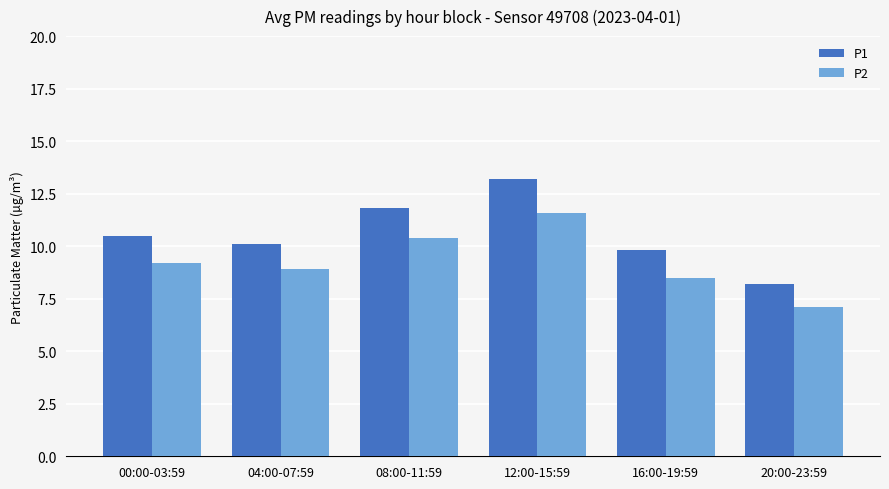

At which label does P1 reach its peak?

12:00-15:59